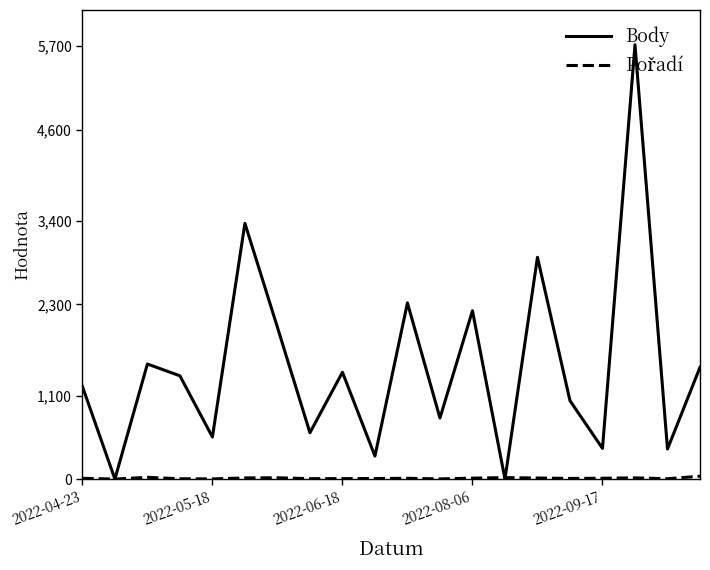

Which series has the largest total across all categories?

Body